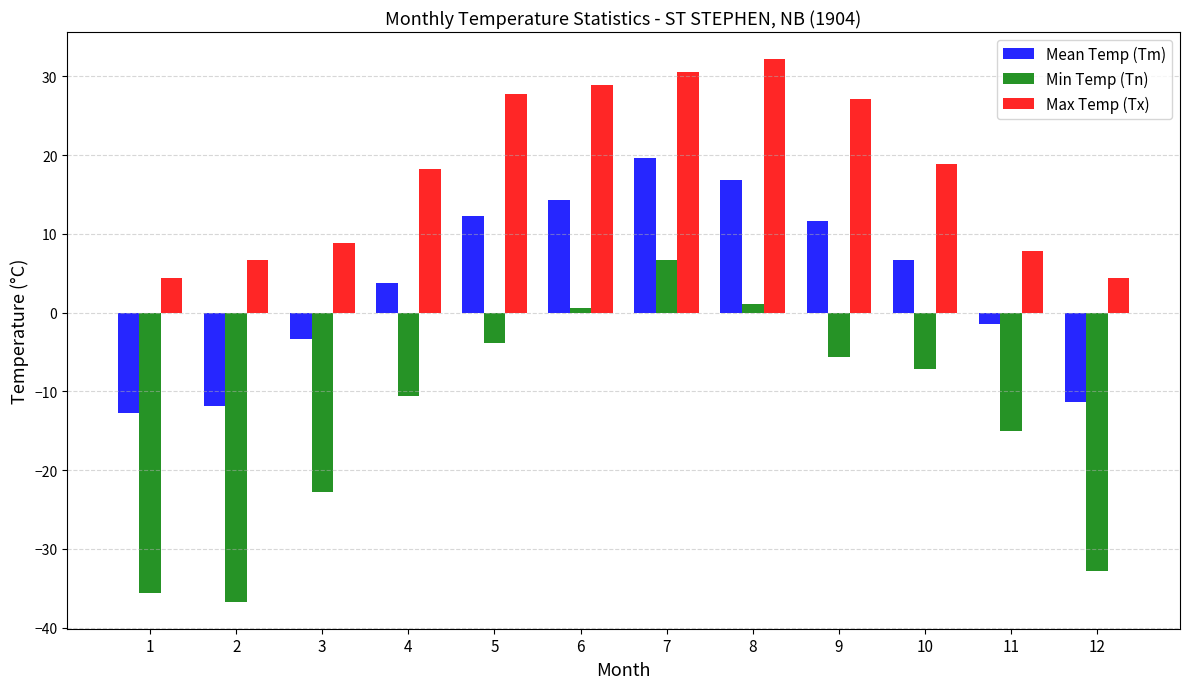

How many groups of bars are there?

12